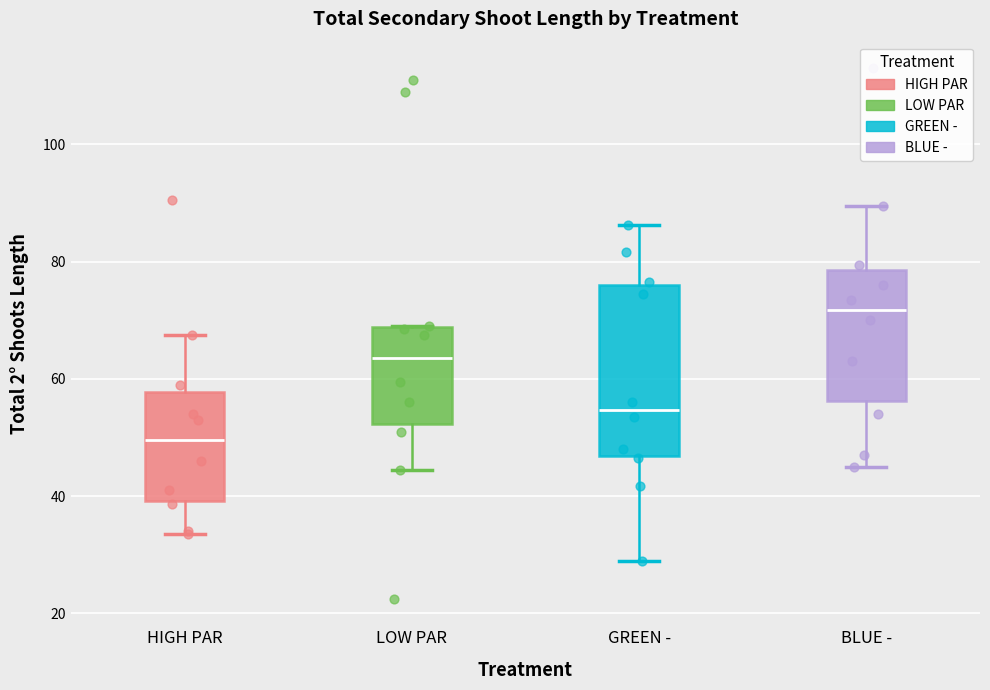

Which box has the highest median line?

BLUE -